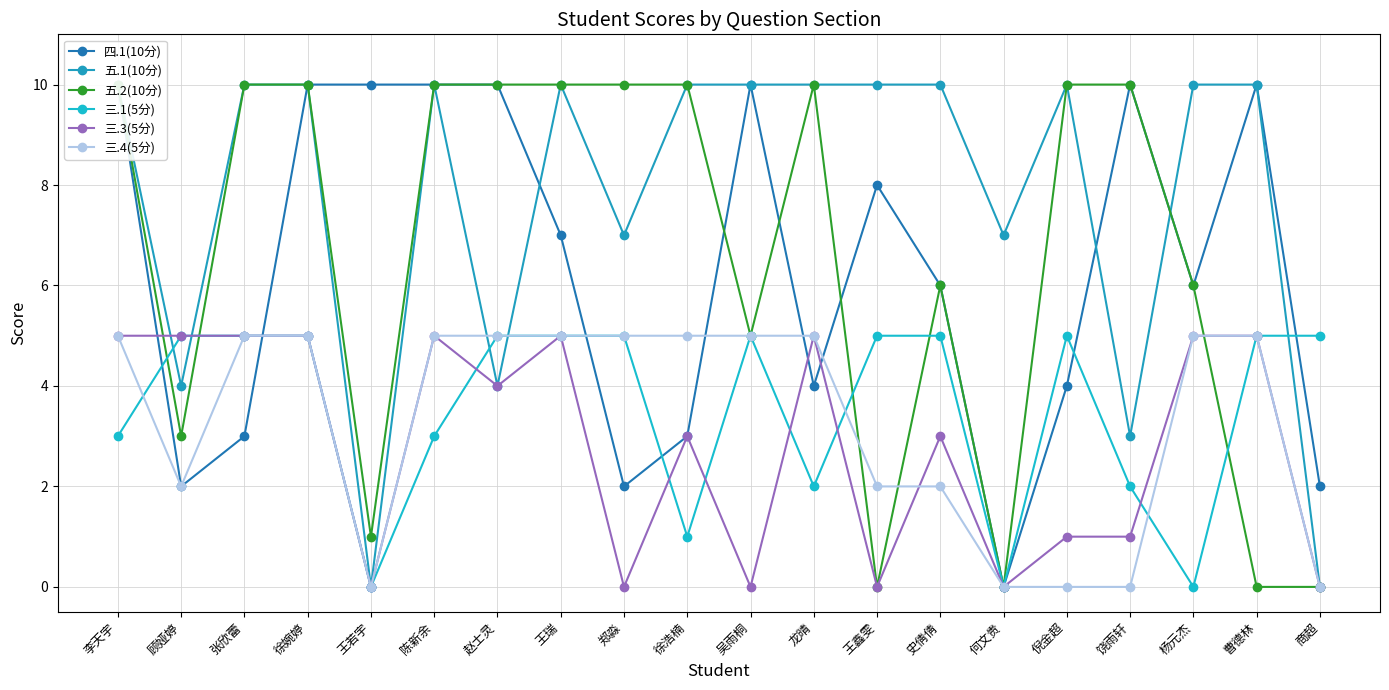

At which label is 三.1(5分) closest to 2?

龙晴